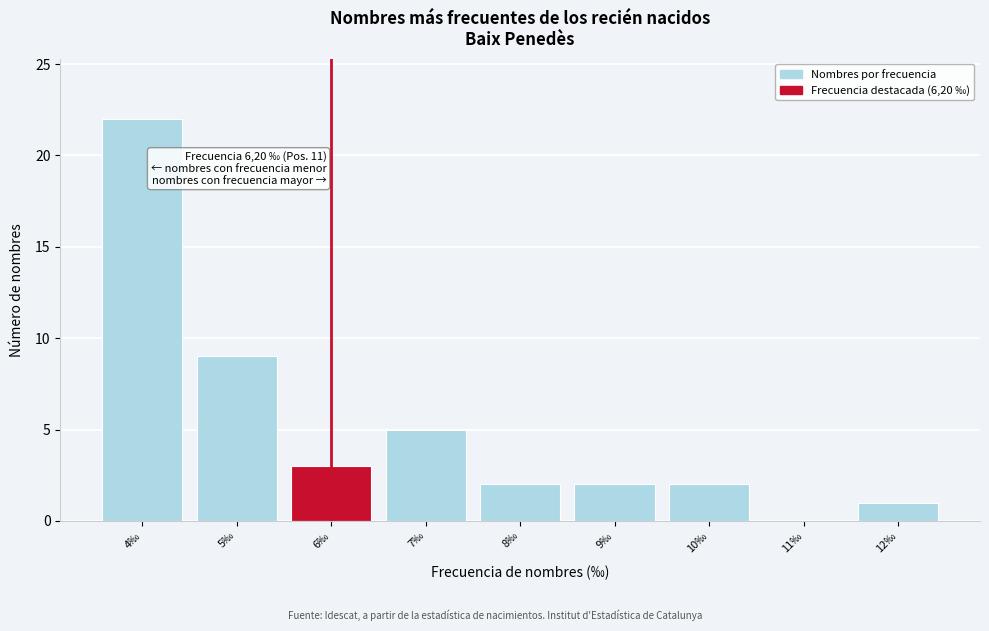

Over which range of the x-axis is the bar tallest?

3.5 to 4.5